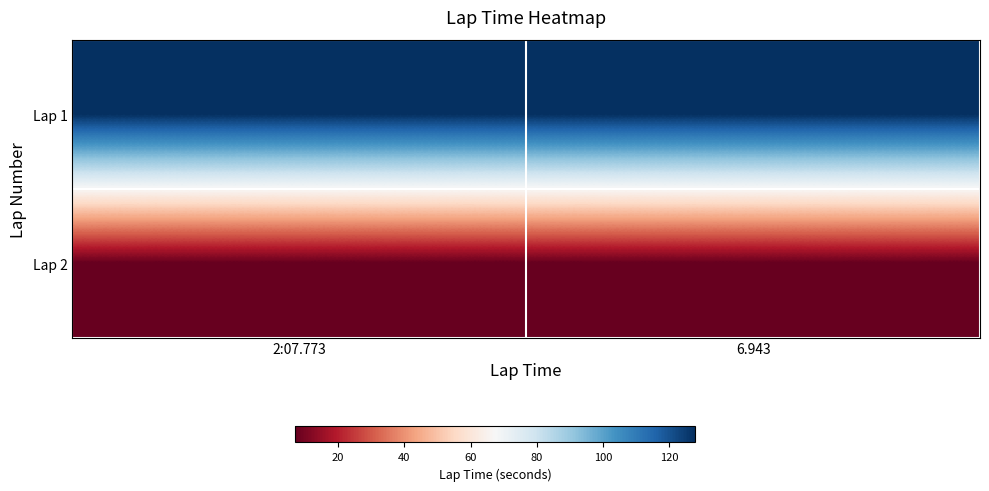

List the series in order of their peak value, lowest first.

Lap 2, Lap 1